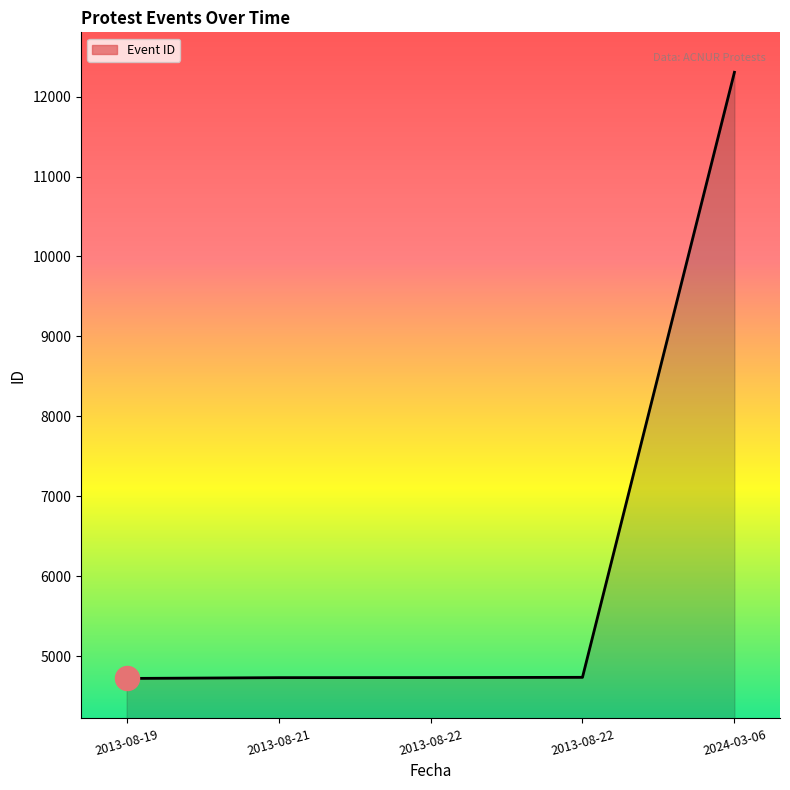

Which has a higher value, 2013-08-22 or 2013-08-21?

2013-08-22